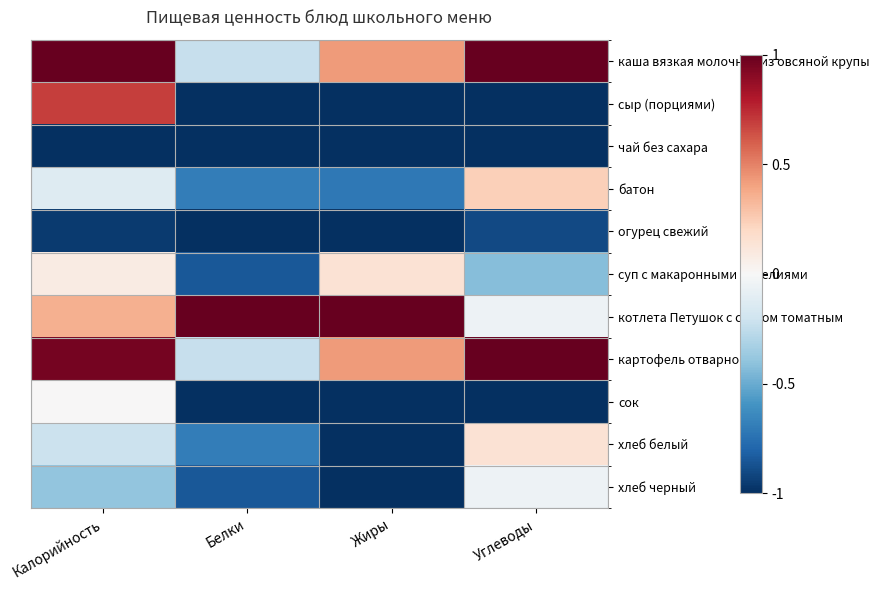

Which series changed the most between Белки and Жиры?

суп с макаронными изделиями